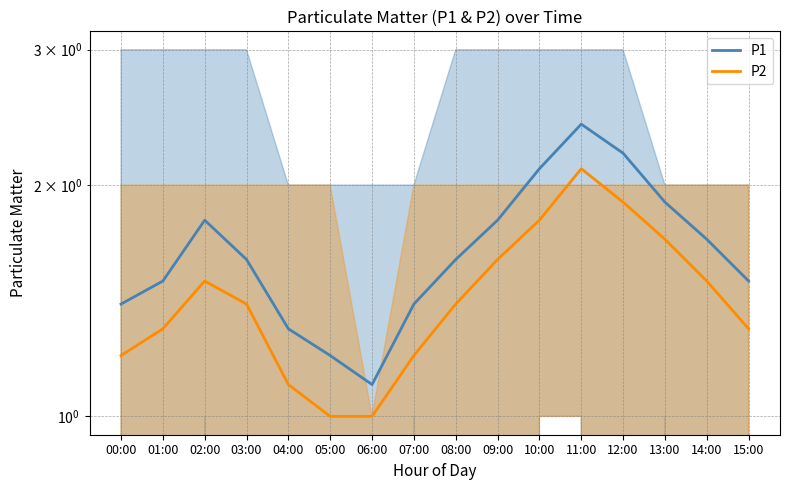

At how many categories does at least one series exceed 1?

16